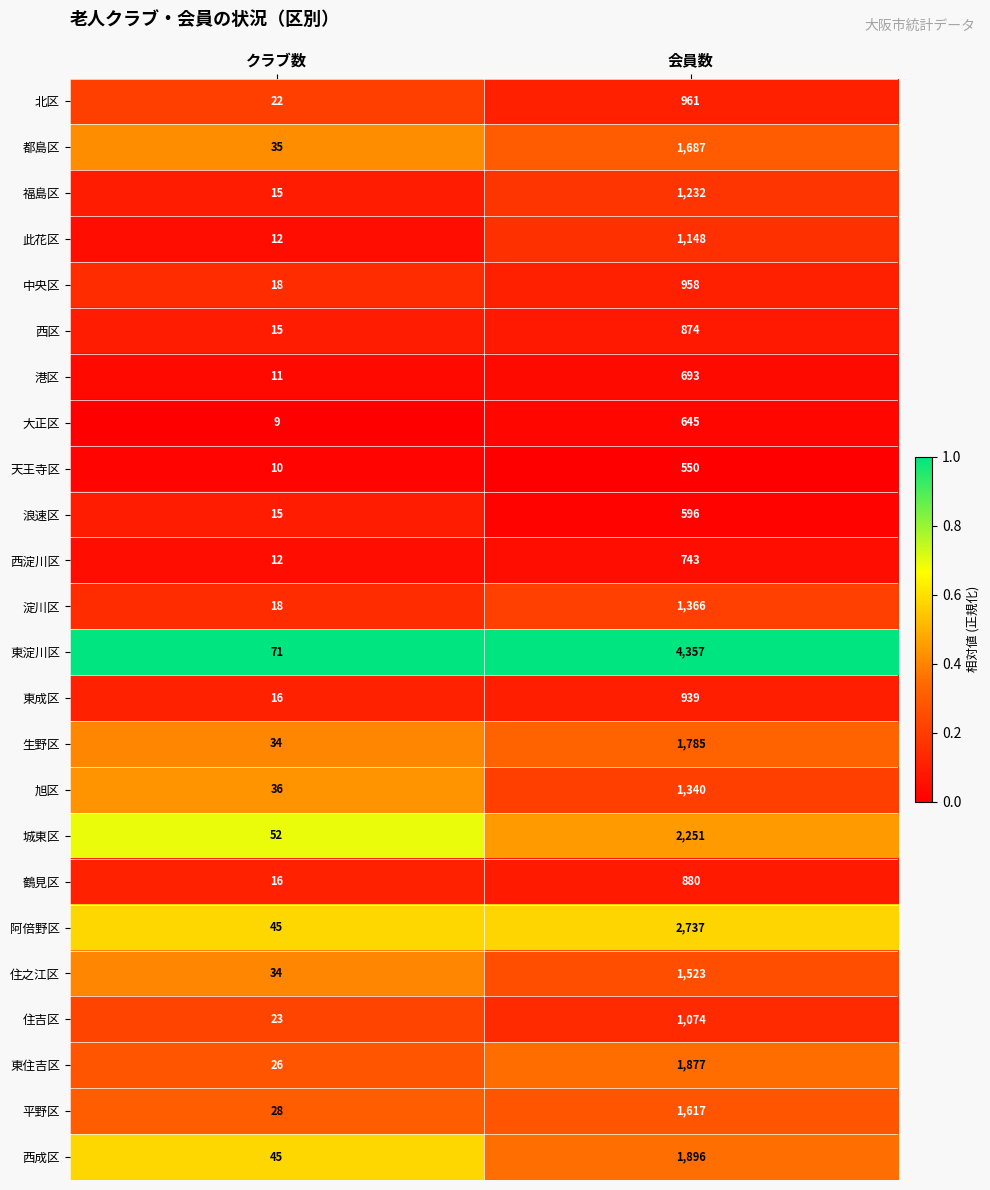

Is it true that 住之江区 equals 2425 at 会員数?

False